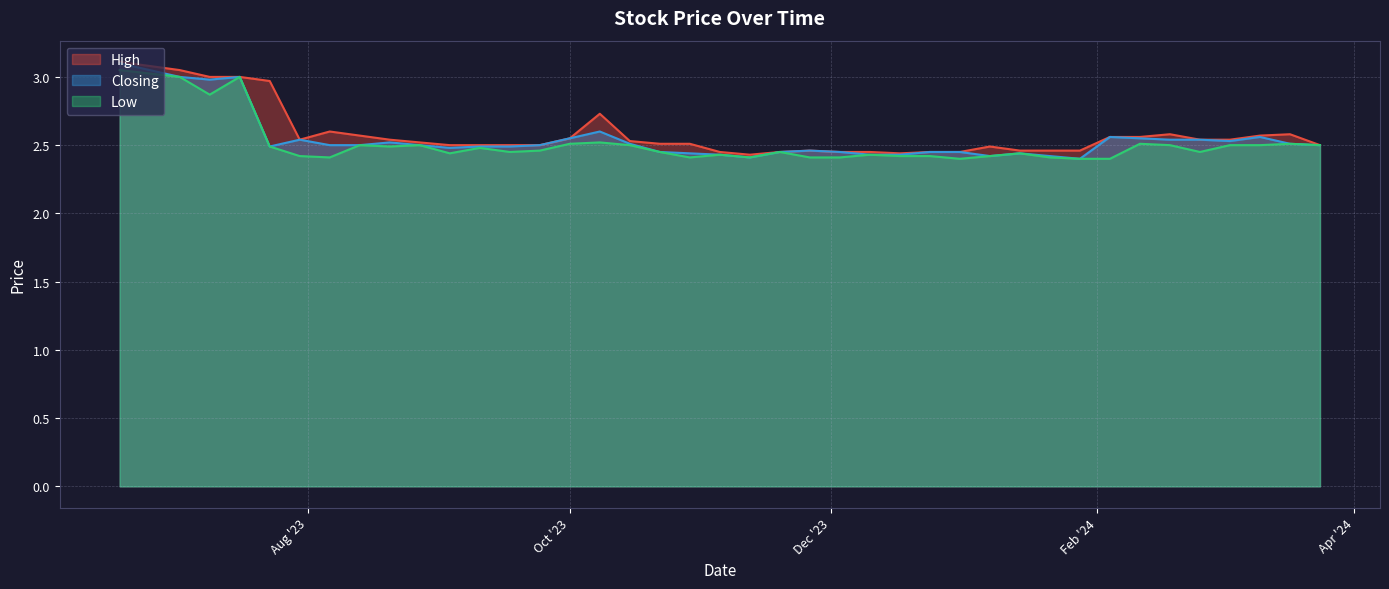

What is the approximate value of Closing at 03/12/2023?

2.5